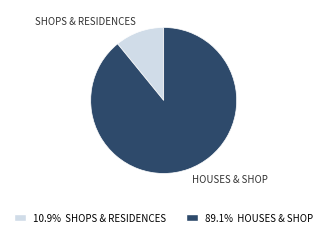

Is there any slice that represents more than half of the pie?

Yes